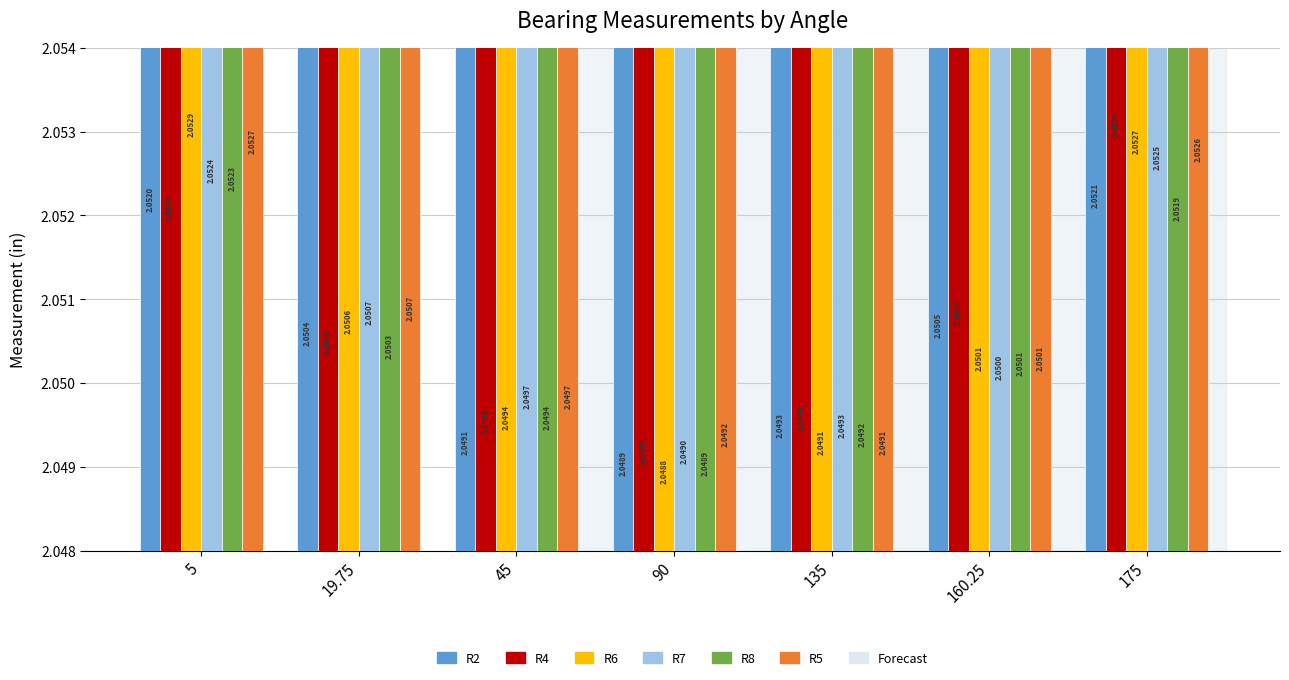

List the series in order of their peak value, highest first.

R4, R6, R5, R7, R8, R2